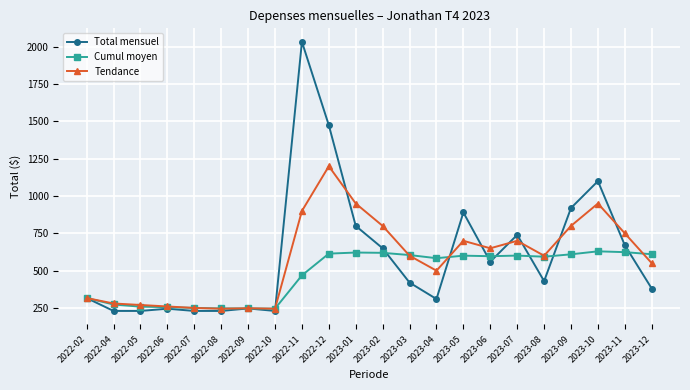

Is the value of Cumul moyen at 2022-11 greater than the value of Total mensuel at 2022-04?

Yes